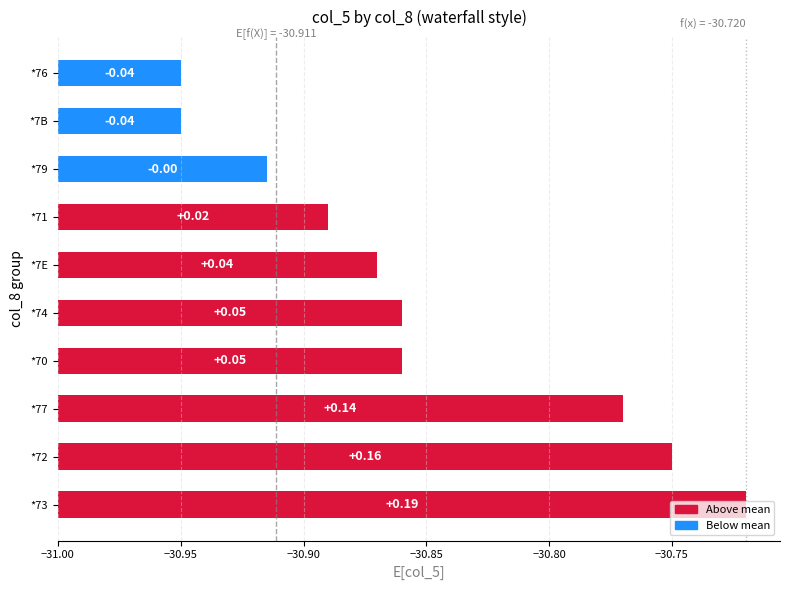

Does the chart contain stacked bars?

No